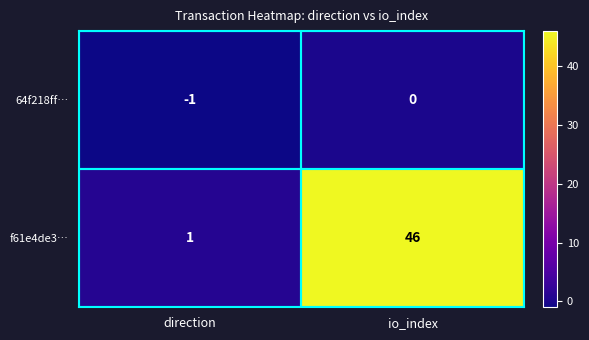

Which series has the largest range (max minus min)?

f61e4de3…